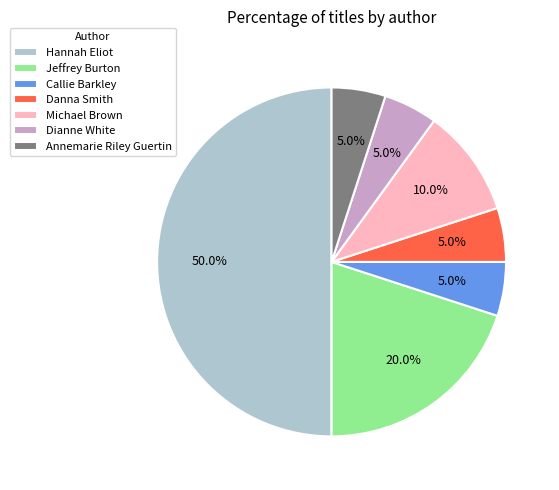

How many segments does this pie chart have?

7